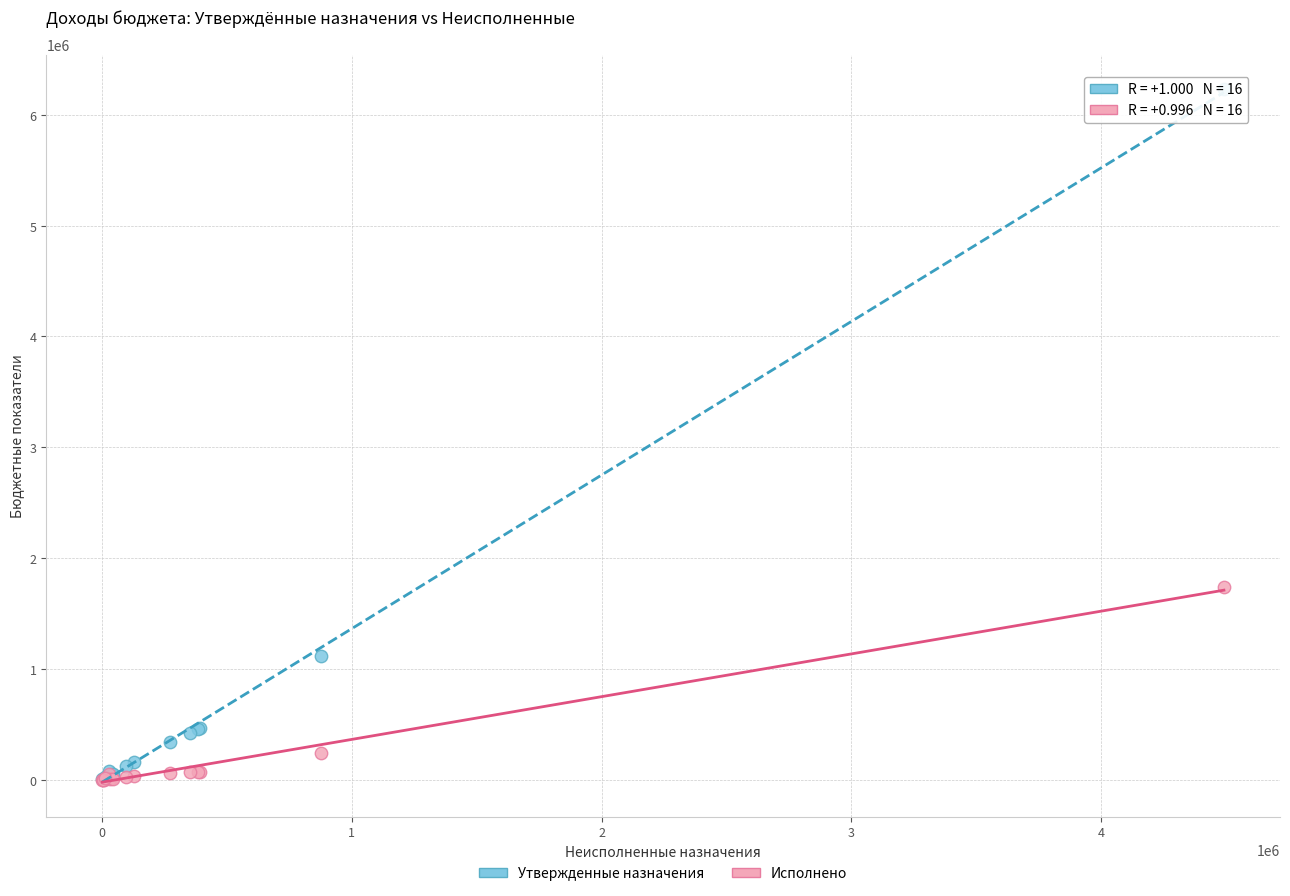

In the Утвержденные назначения series, what Y value is closest to 3115578?

1115700.0